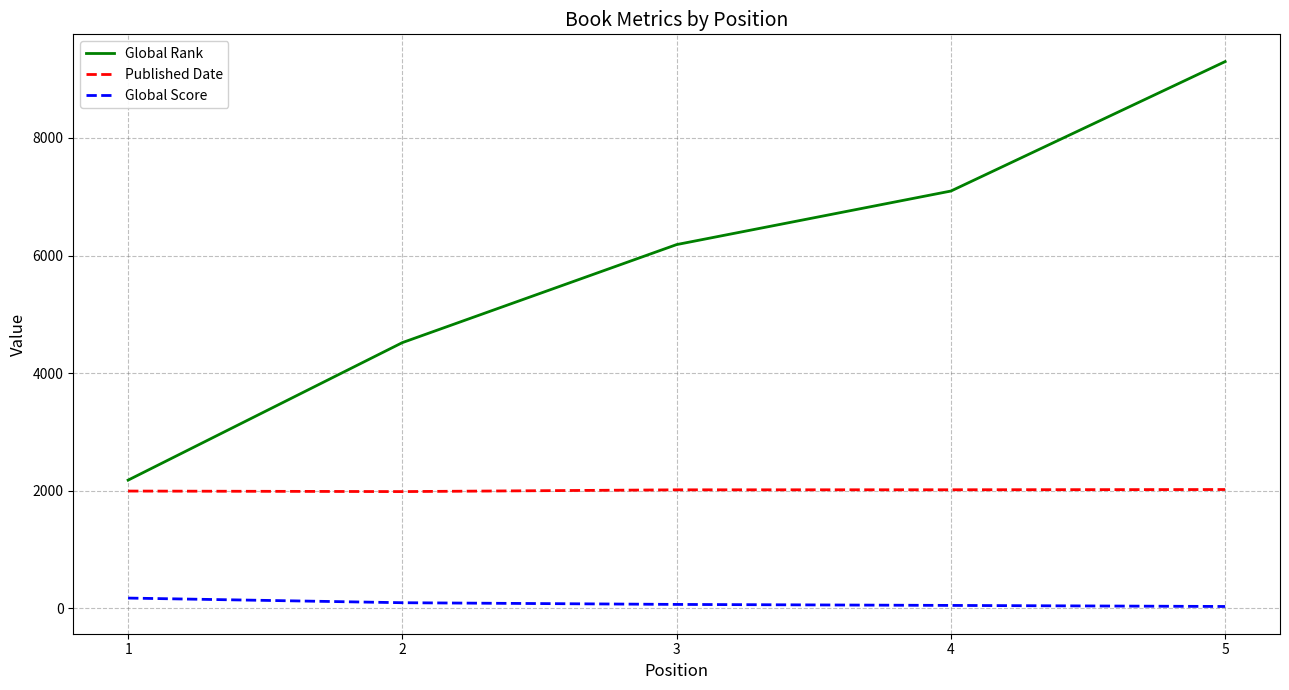

At which category is the sum across all series the highest?

5